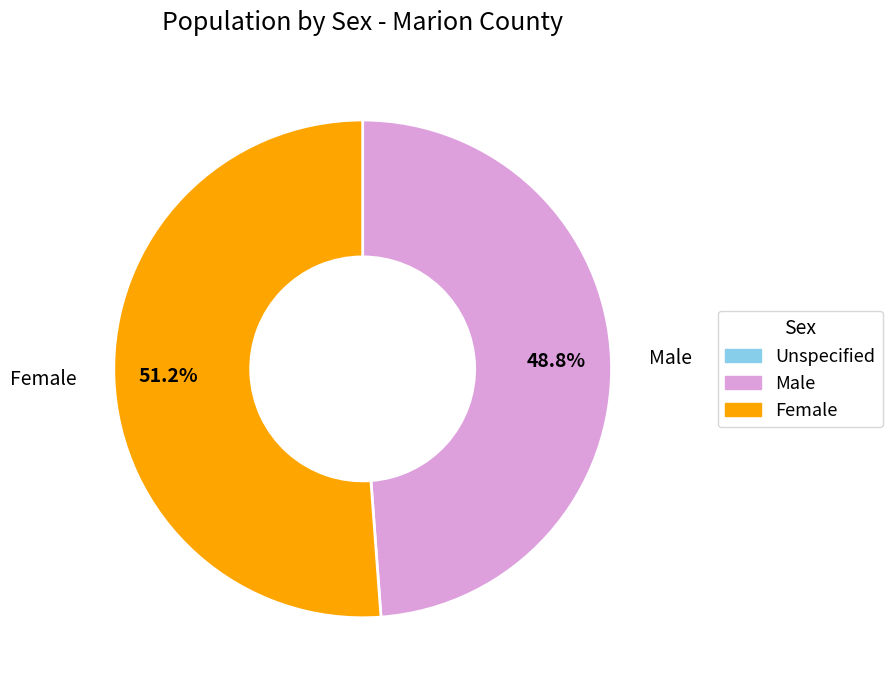

How many segments does this pie chart have?

2